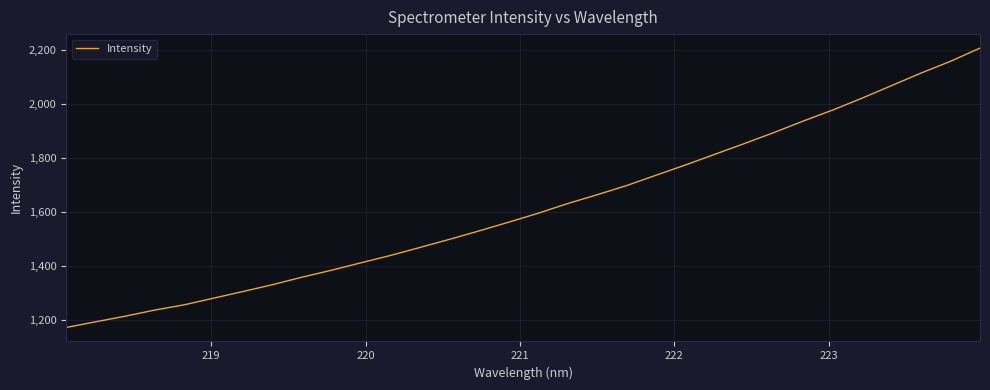

What is the sum of all values?

51779.1